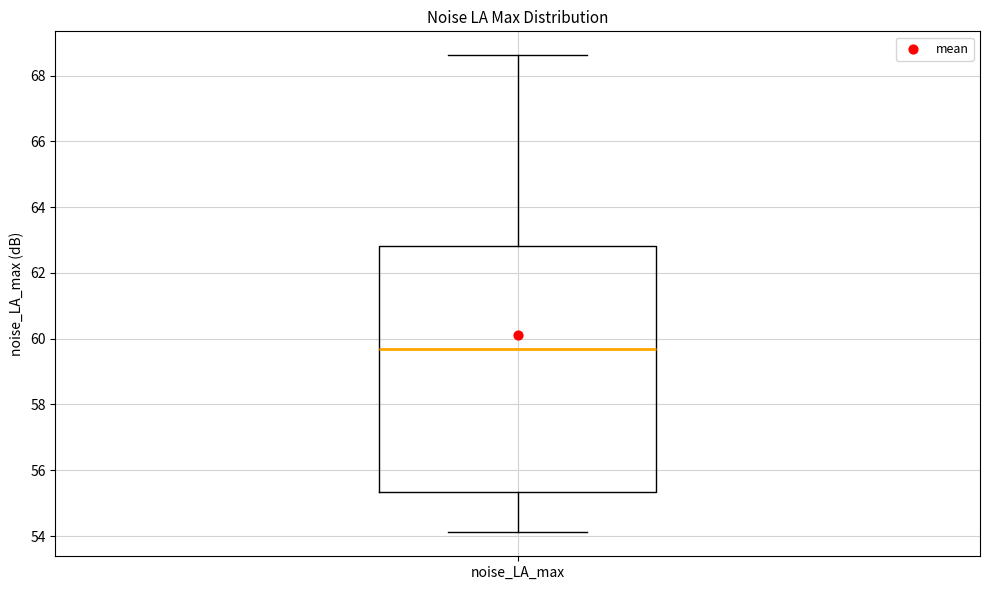

Read this box plot against the y-axis: the position of the median line, the range covered by the box, and the ends of both whiskers. The values are not printed on the chart, so give them approximately, as read against the axis.

median 59.6, box 55.4 to 62.8, whiskers 54.2 to 68.6